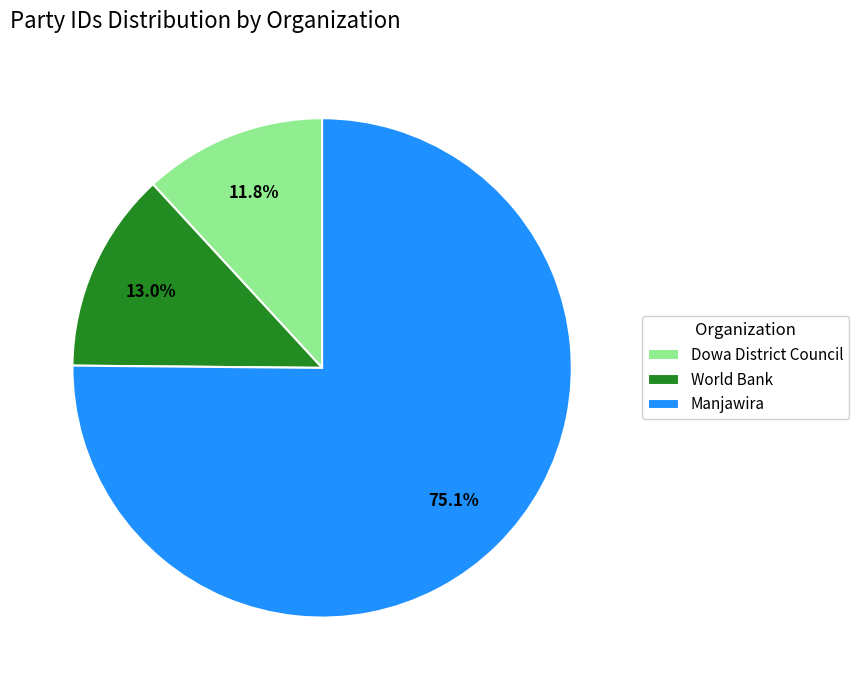

The Dowa District Council slice represents 12% of the pie. True or false?

True